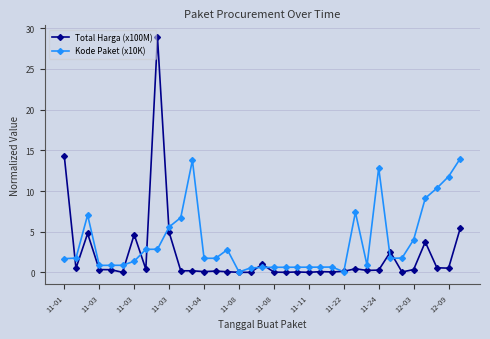

Which series has the largest total across all categories?

Kode Paket (x10K)